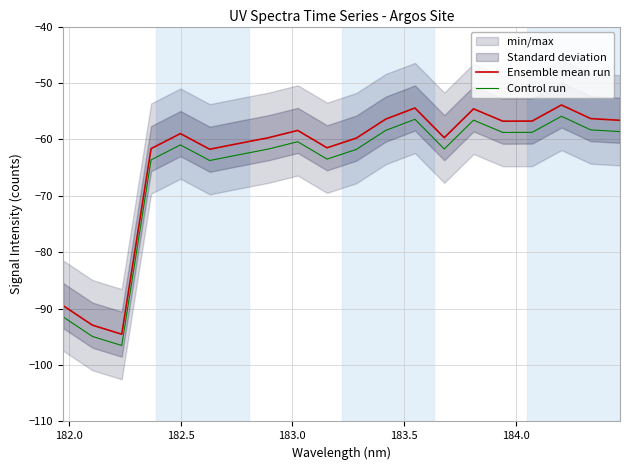

True or false: Ensemble mean run and Control run intersect in this chart.

False